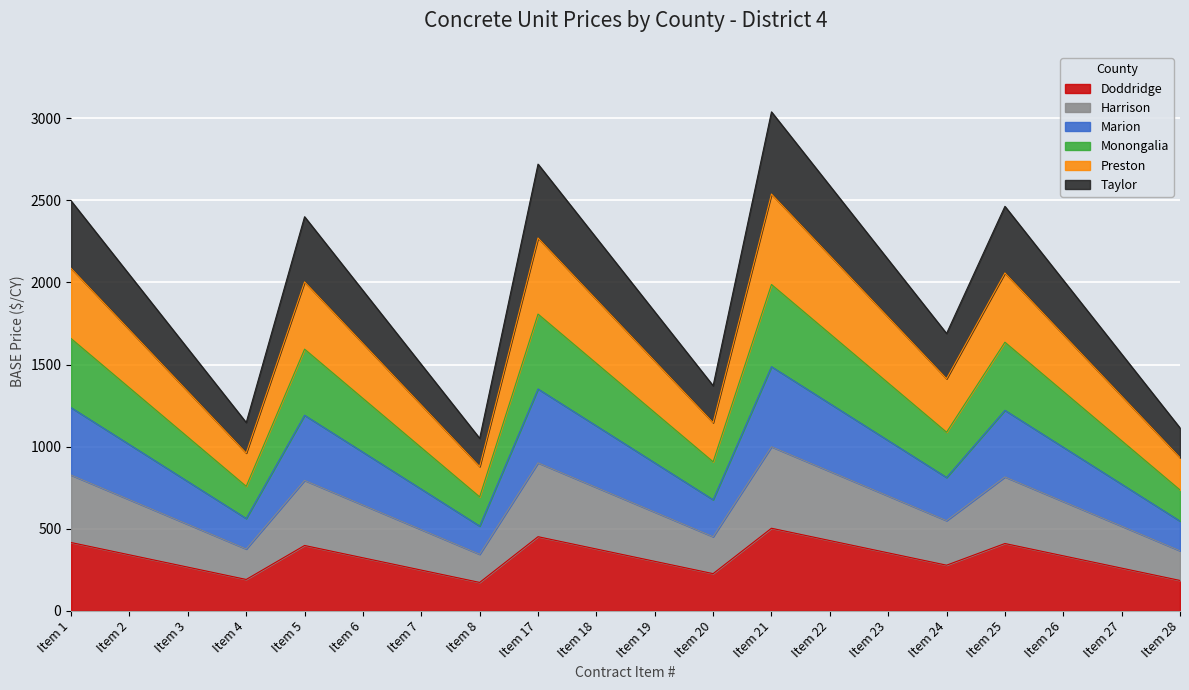

What is the total value across all series at Item 25?

2463.8